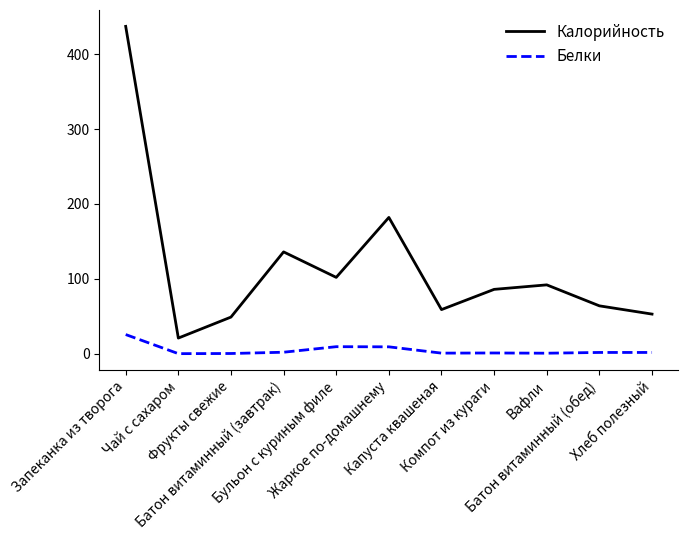

What are all the series names shown in the legend?

Калорийность, Белки